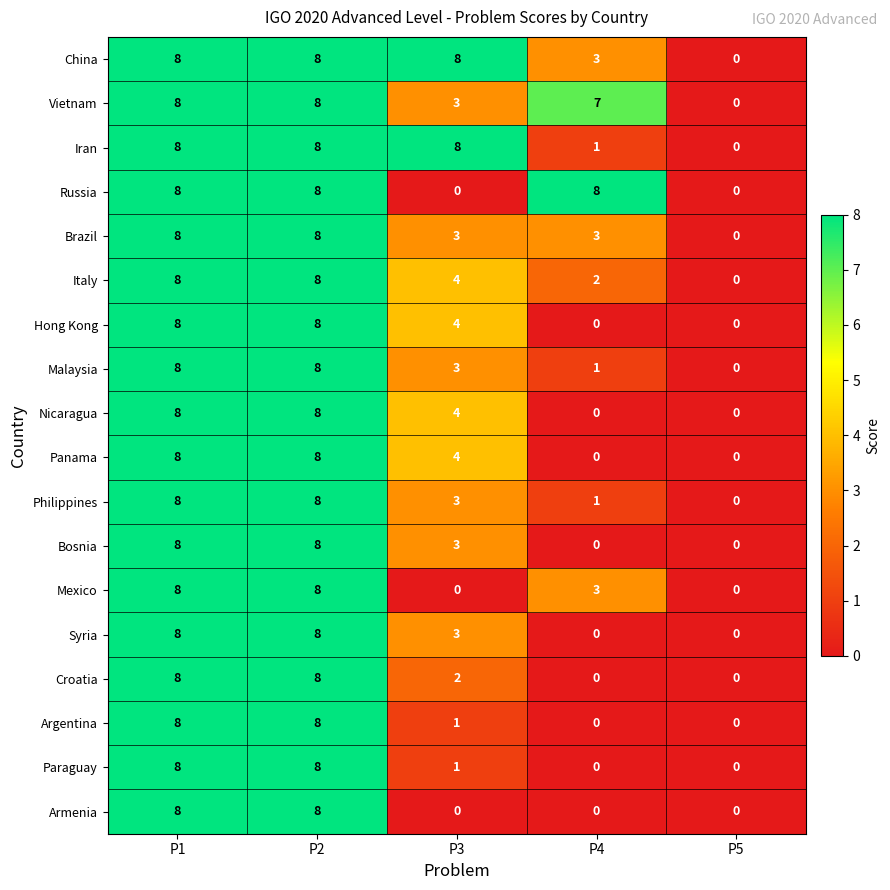

The Croatia series shows 1 at P3. True or false?

False